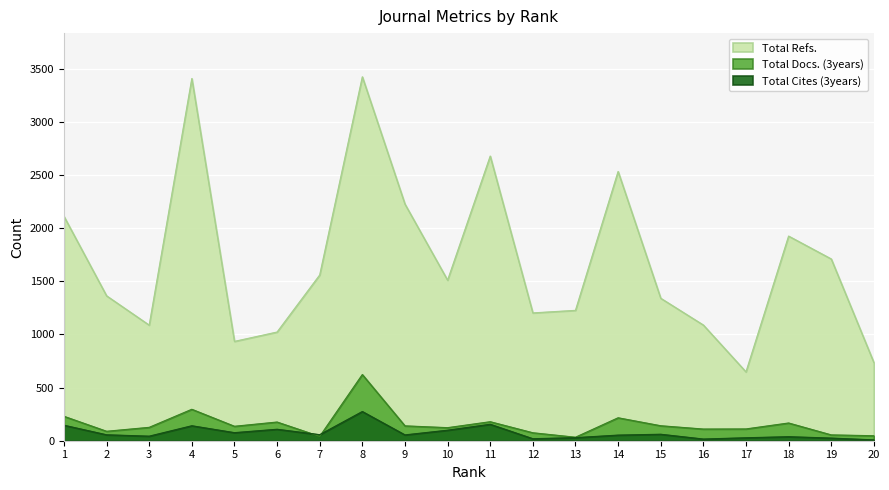

What is the difference between the highest and lowest values at 12?

1184